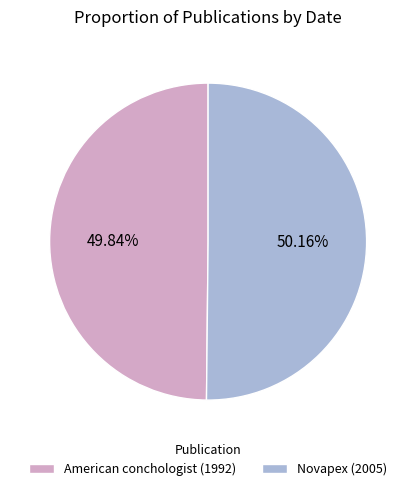

How many slices are in this pie chart?

2